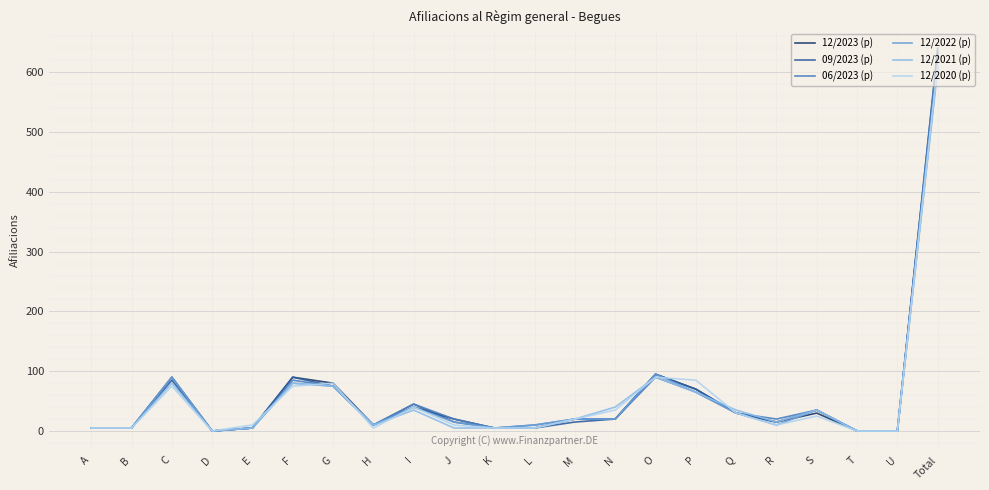

Reading right to left, transcribe all the data shown in this chart.

12/2023 (p): 635	0	0	30	15	30	70	95	20	20	5	5	20	40	10	80	90	5	0	90	5	5
09/2023 (p): 630	0	0	35	15	30	70	95	20	15	5	5	15	45	10	75	90	5	0	85	5	5
06/2023 (p): 640	0	0	35	20	30	65	90	20	20	10	5	20	45	10	75	85	5	0	90	5	5
12/2022 (p): 610	0	0	35	10	30	65	95	20	20	10	5	15	40	10	75	80	5	0	90	5	5
12/2021 (p): 605	0	0	35	15	35	65	90	40	20	5	5	5	35	10	75	80	5	0	80	5	5
12/2020 (p): 615	0	0	25	10	30	85	90	35	20	5	5	10	40	5	80	75	10	0	75	5	5